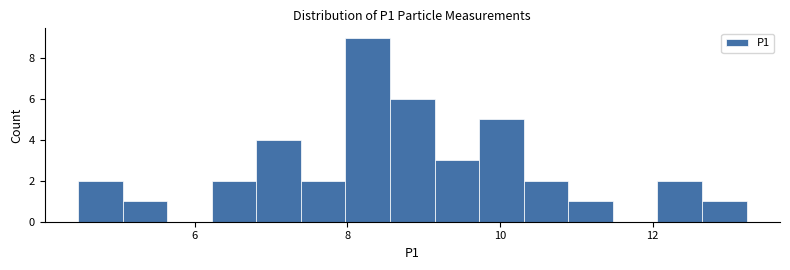

Read against the x-axis, roughly where is the centre of the tallest bar?

8.2